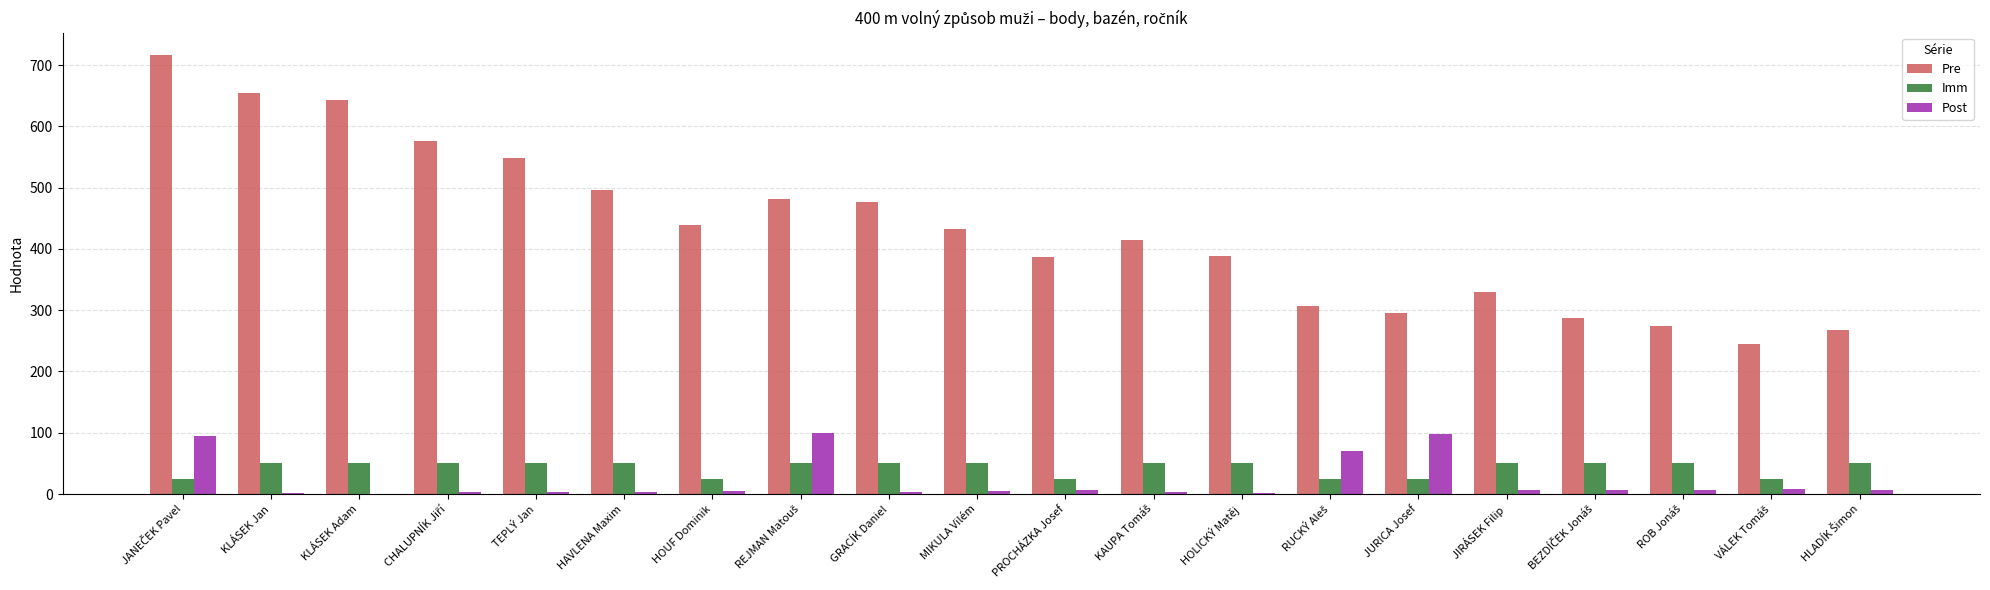

The value of Pre at MIKULA Vilém is 684. True or false?

False